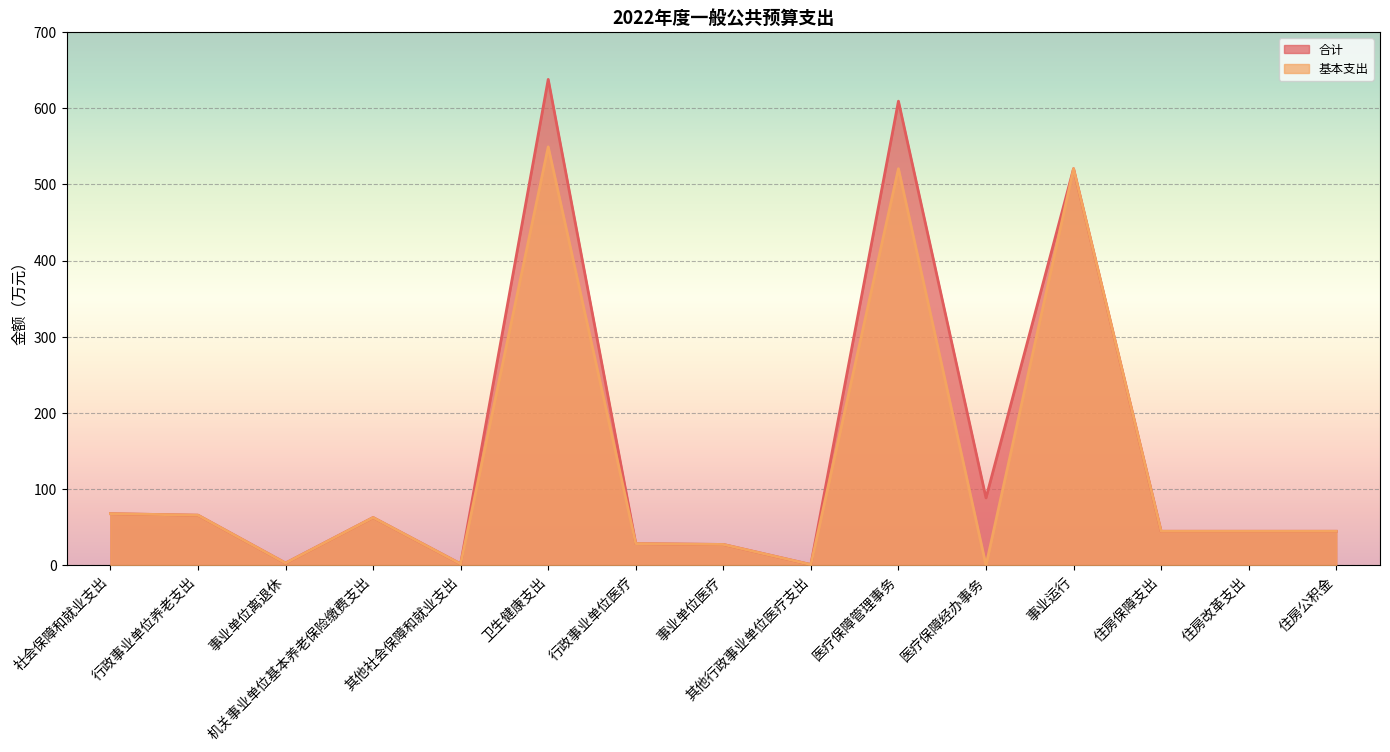

What position from the right is 事业单位医疗?

8